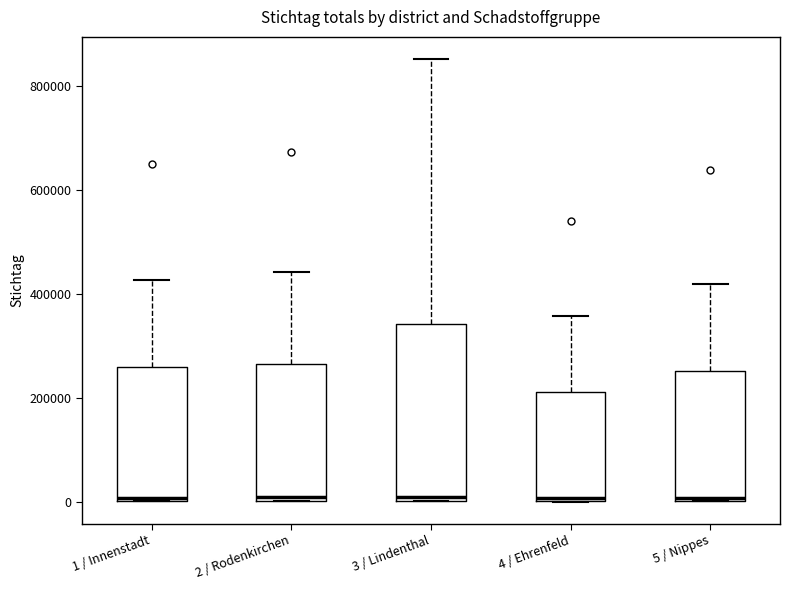

Which box is the tallest, from its lower edge to its upper edge?

3 / Lindenthal